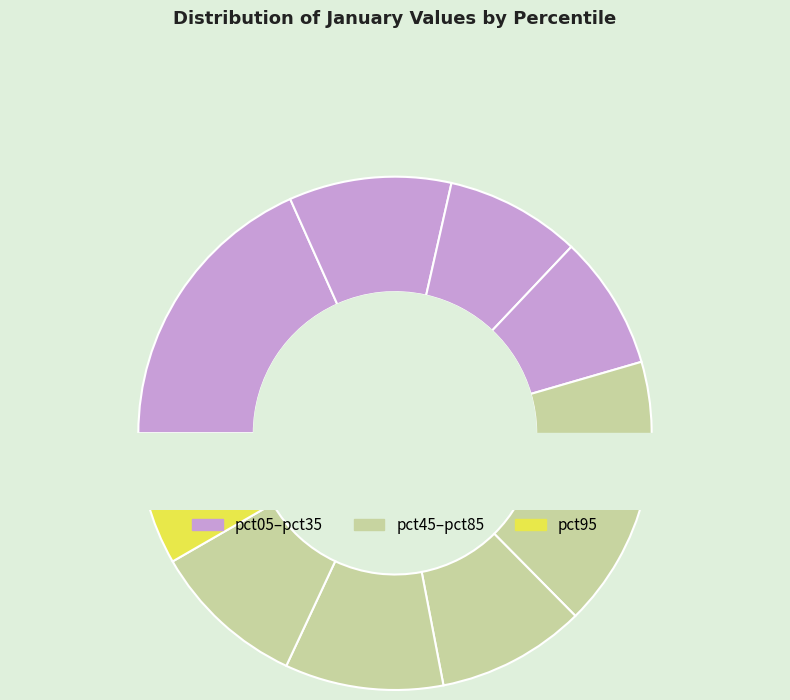

Which has a higher value, pct45 or pct95?

pct45